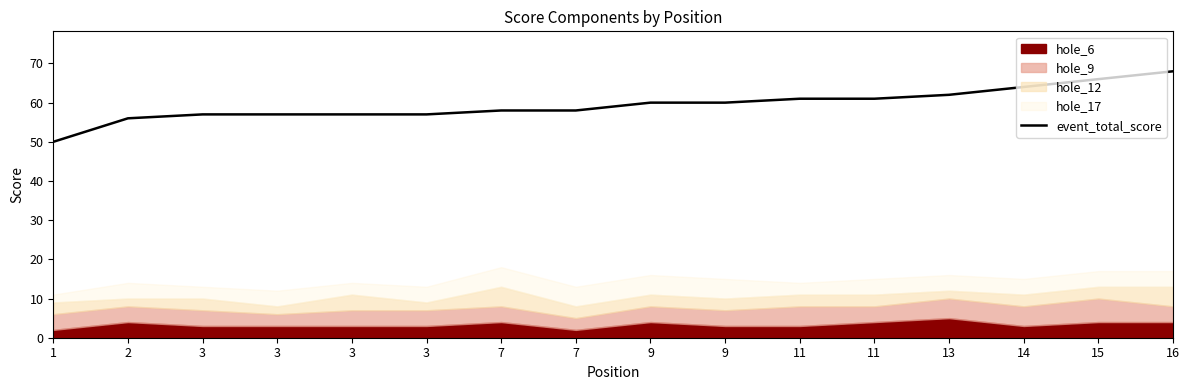

Reading left to right, transcribe all the data shown in this chart.

1=50	2=56	3=57	3=57	3=57	3=57	7=58	7=58	9=60	9=60	11=61	11=61	13=62	14=64	15=66	16=68